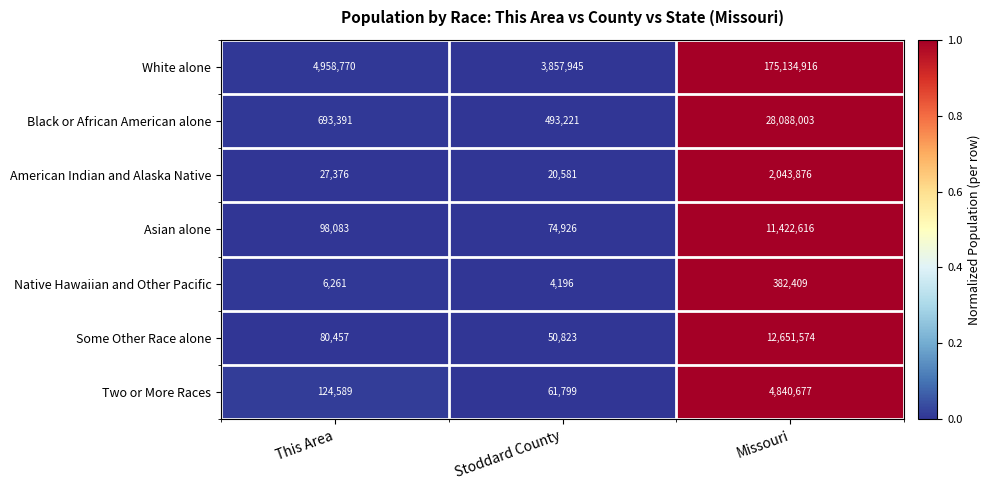

Is it true that White alone equals 1719128 at Stoddard County?

False